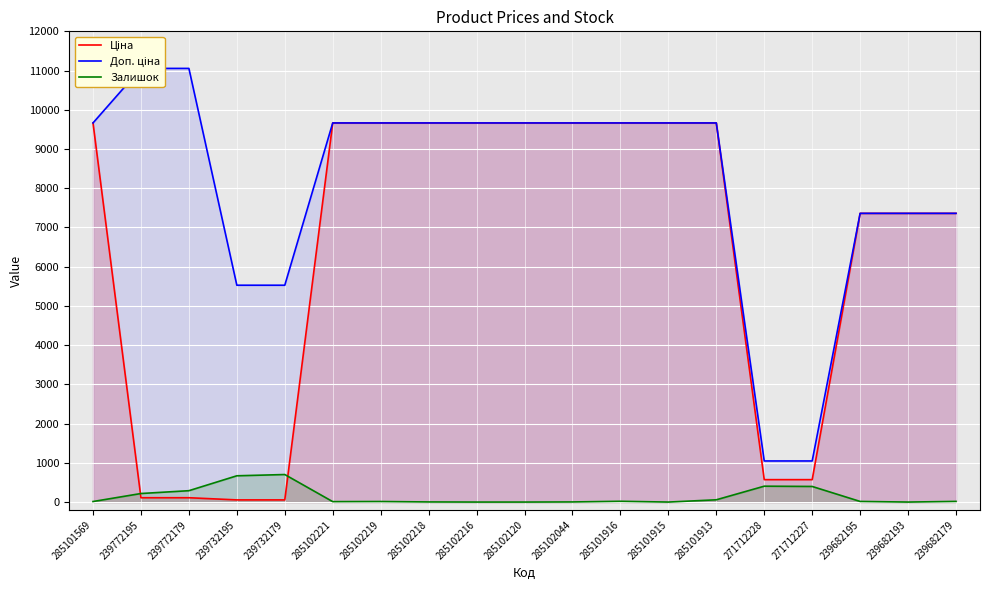

What is the difference between the maximum and second lowest values in the Залишок series?

702.0